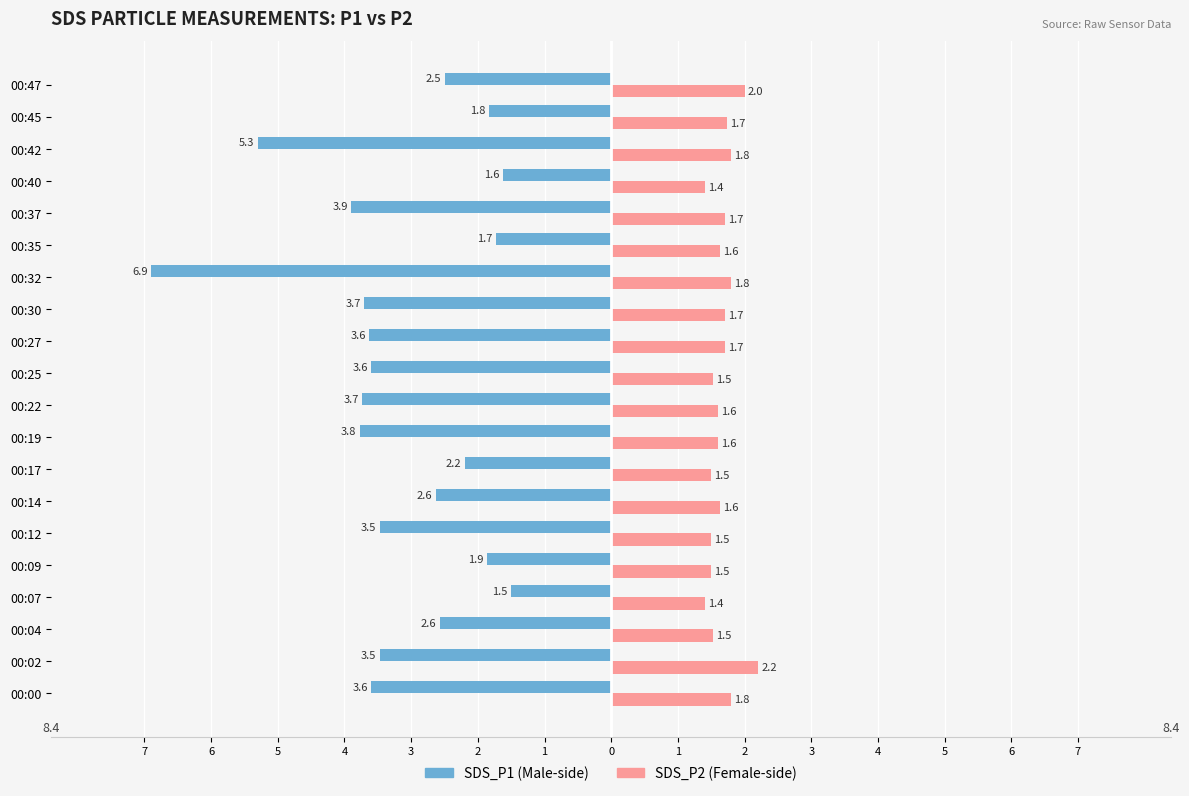

Is it true that SDS_P1 equals -3.1 at 00:45?

False